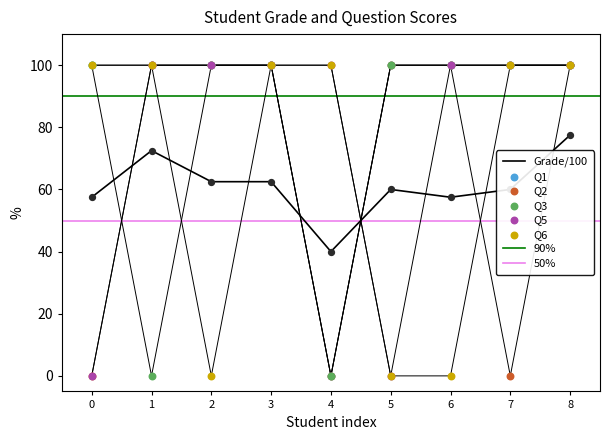

Which series reaches the maximum Y coordinate?

Q1